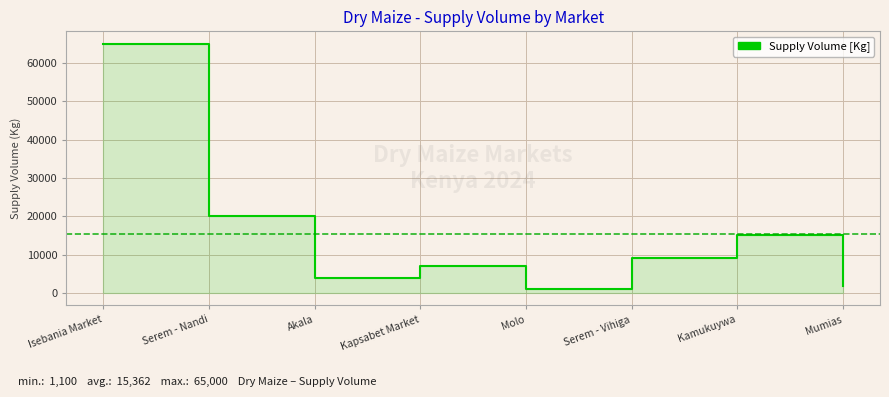

What position from the left is Serem - Vihiga?

6